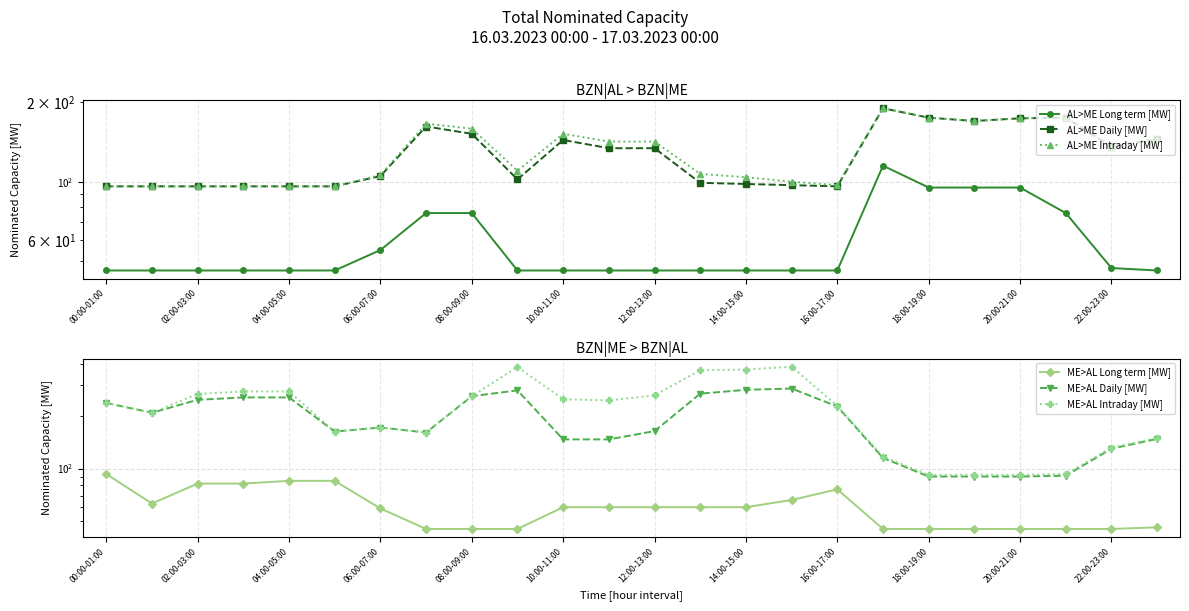

Reading right to left, what are all the values shown in this chart?

AL>ME Long term [MW]: 46	47	76	95	95	95	115	46	46	46	46	46	46	46	46	76	76	55	46	46	46	46	46	46
AL>ME Daily [MW]: 145	136	175	174	170	175	190	96	97	98	99	134	134	144	102	152	162	105	96	96	96	96	96	96
AL>ME Intraday [MW]: 145	136	175	174	170	175	190	97	100	104	107	142	142	152	110	159	166	106	96	96	96	96	96	96
ME>AL Long term [MW]: 46	45	45	45	45	45	45	76	66	60	60	60	60	60	45	45	45	59	85	85	82	82	63	93
ME>AL Daily [MW]: 148	130	91	90	90	90	115	227	288	283	269	164	147	147	281	260	161	172	163	256	256	248	209	238
ME>AL Intraday [MW]: 150	132	93	92	92	92	117	229	384	370	367	263	246	250	383	260	161	172	163	277	277	268	209	238